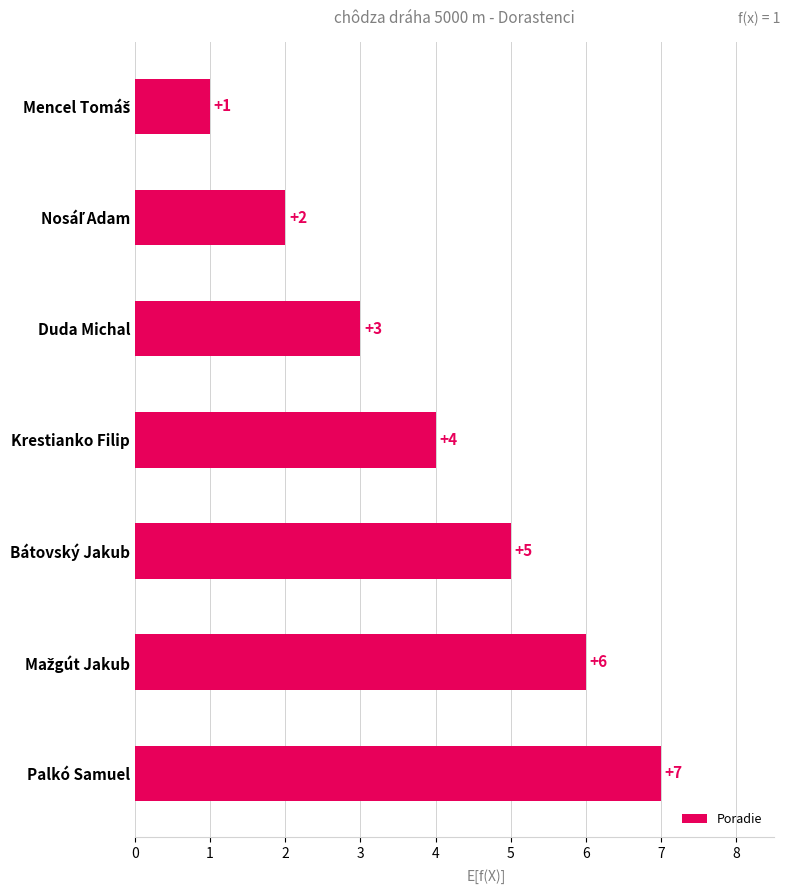

How many values are below 4?

3